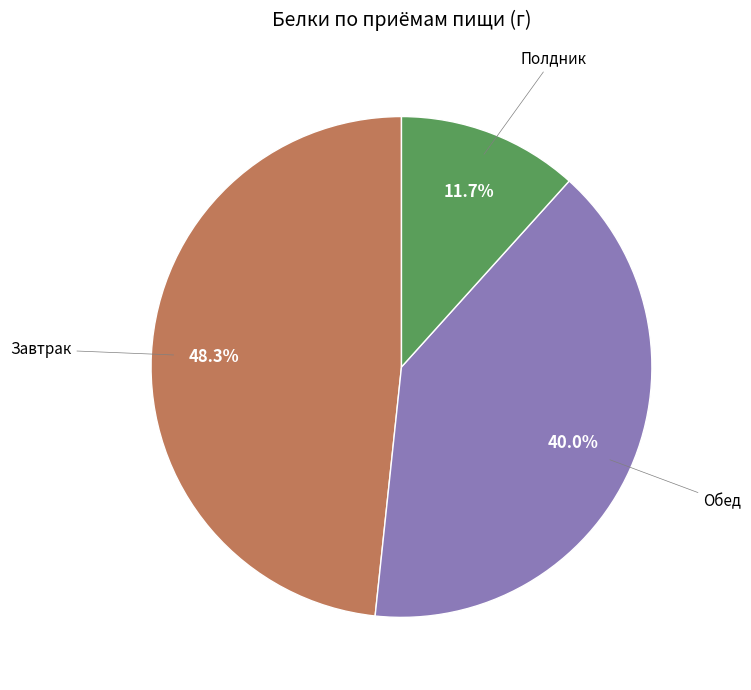

The Завтрак slice represents 33% of the pie. True or false?

False